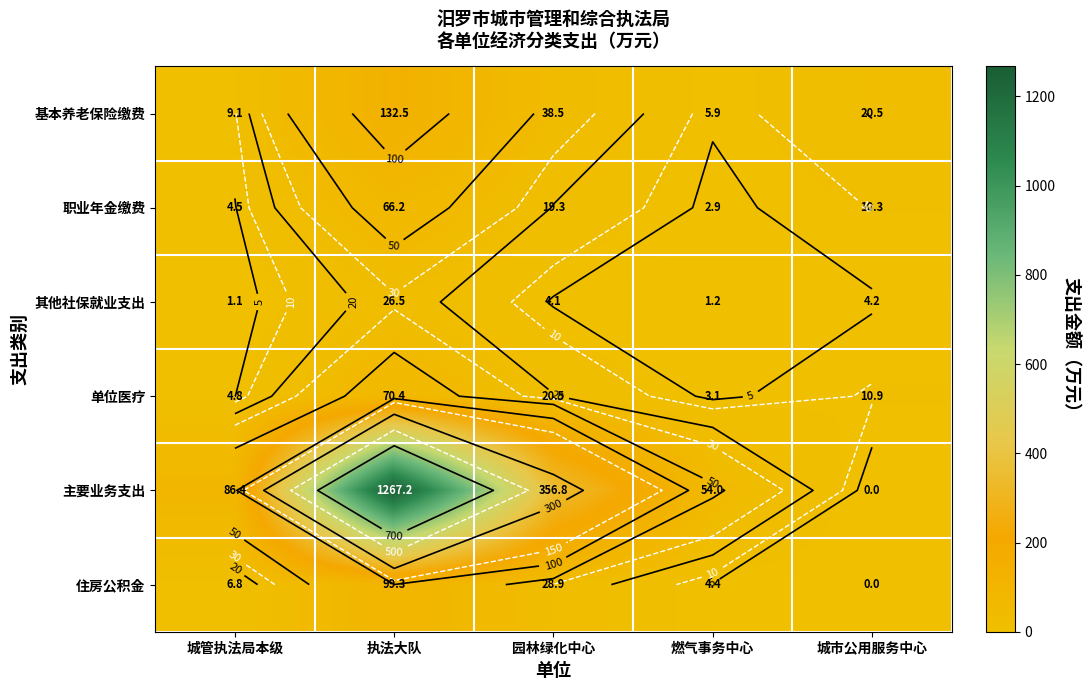

True or false: 主要业务支出 has a value of 356.8 at 园林绿化中心.

True